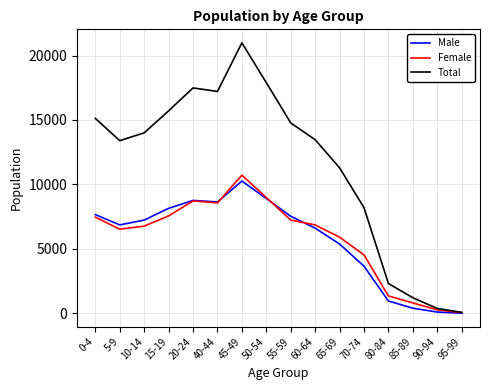

At which label does Male reach its peak?

45-49